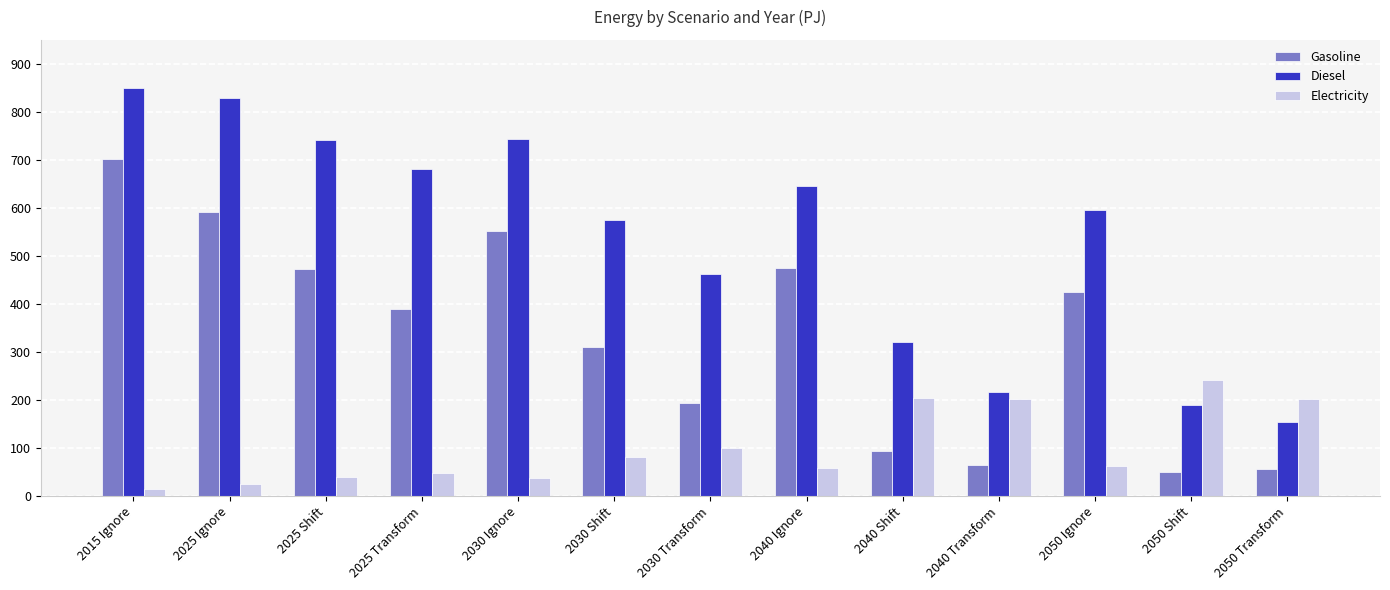

Rank the series by their average value, from highest to lowest.

Diesel, Gasoline, Electricity